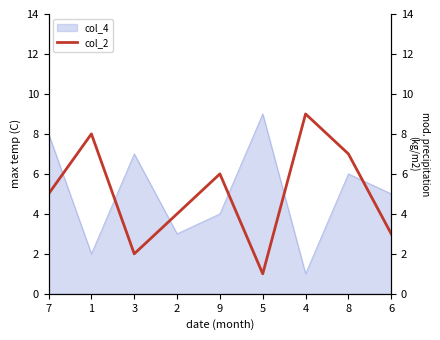

Which category has the lowest value across all series?

5